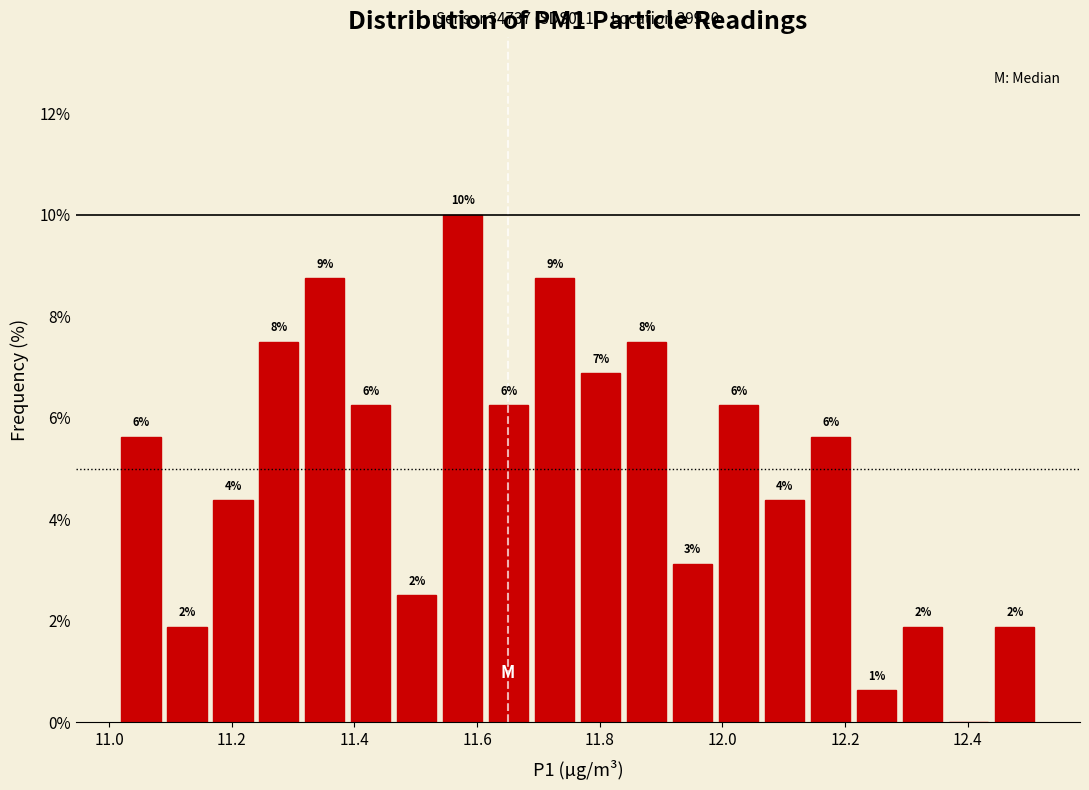

Around what value on the x-axis is the tallest bar? Give the approximate position of its centre, as read against the axis.

11.58